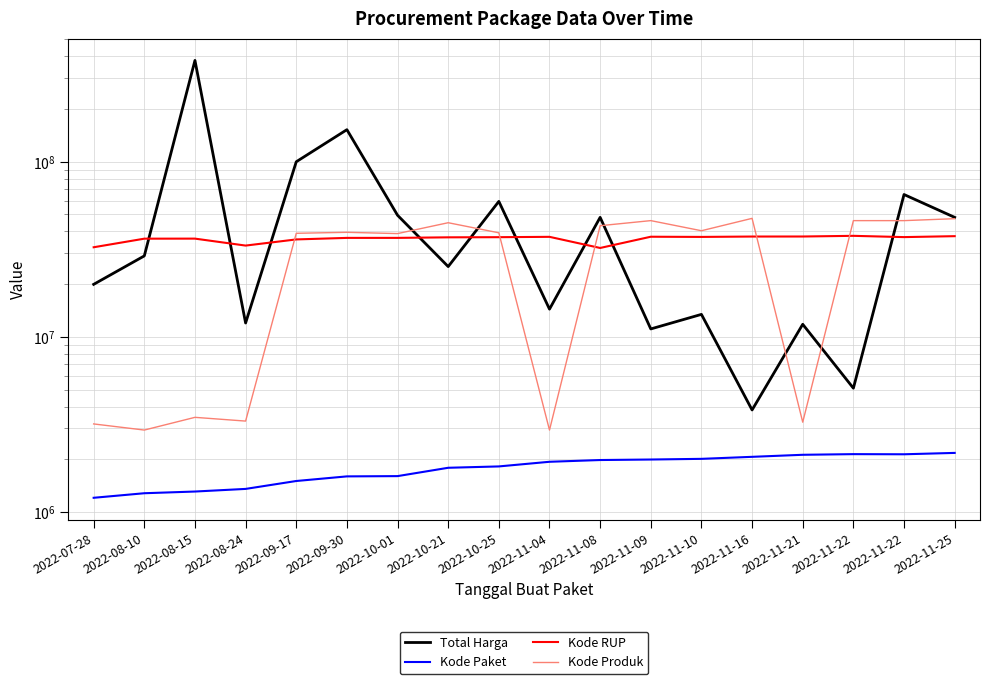

Which series ends up on top after the final intersection of Total Harga and Kode Produk?

Total Harga